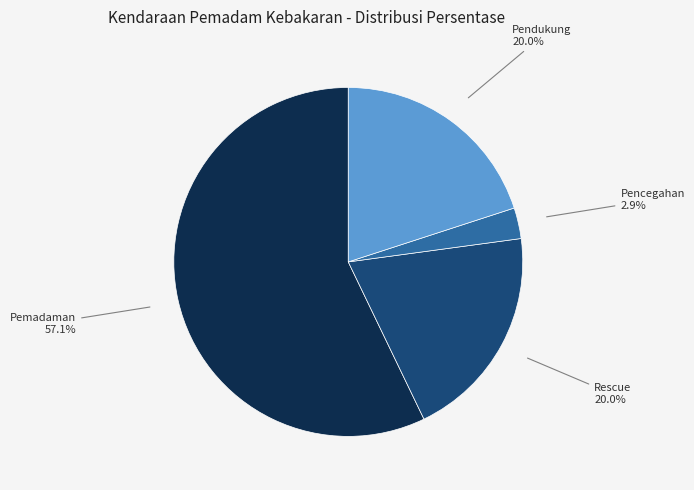

Is there a majority slice in this chart?

Yes